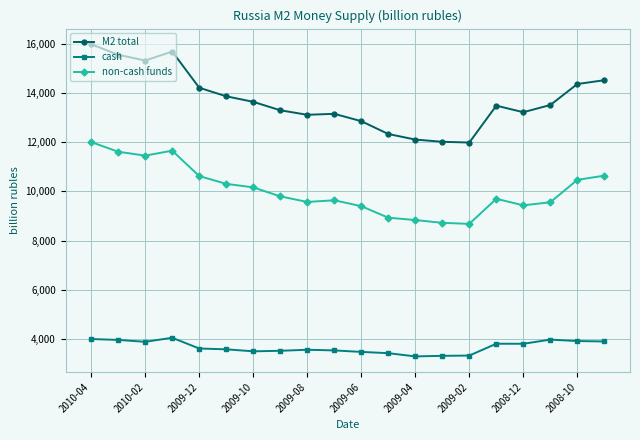

Does the chart have visible grid lines?

Yes